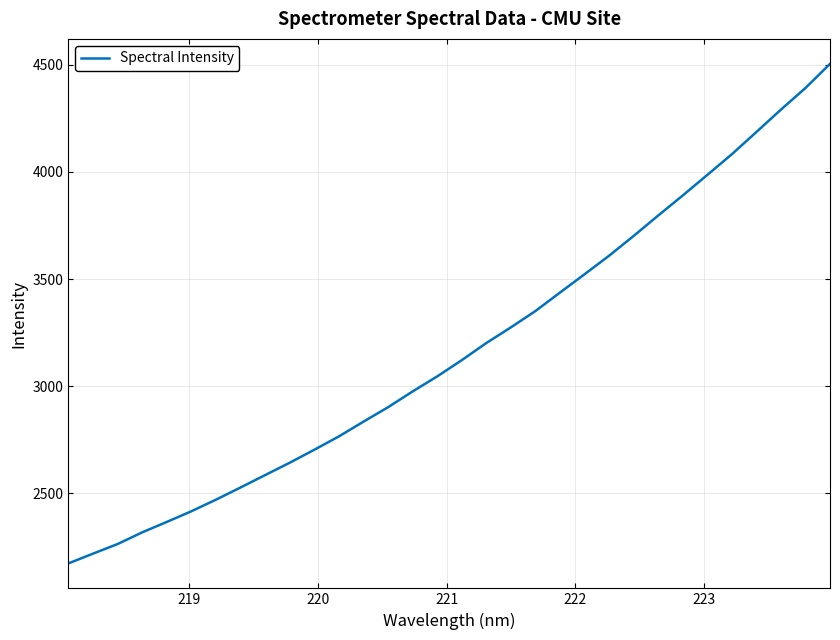

What is the minimum value shown in the chart?

2172.7